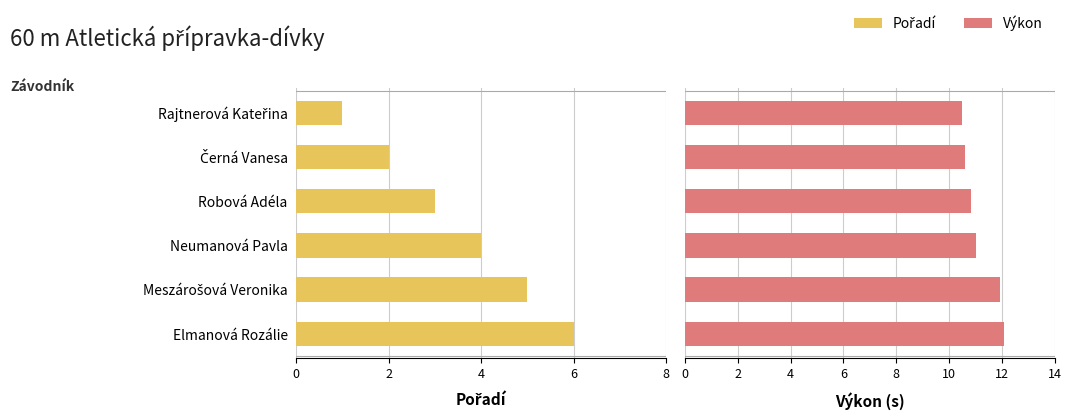

How many values in the Výkon series are below 11?

3